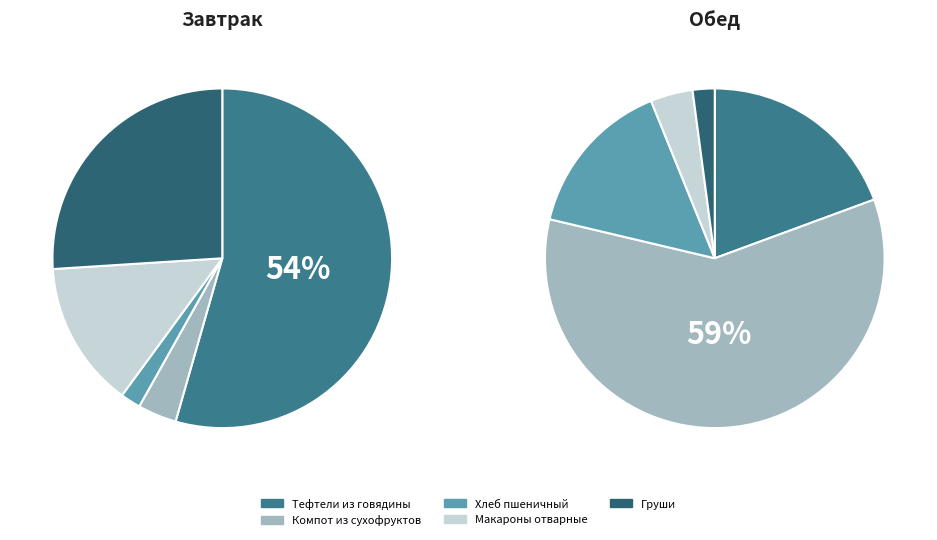

Which category accounts for the majority?

Тефтели из говядины